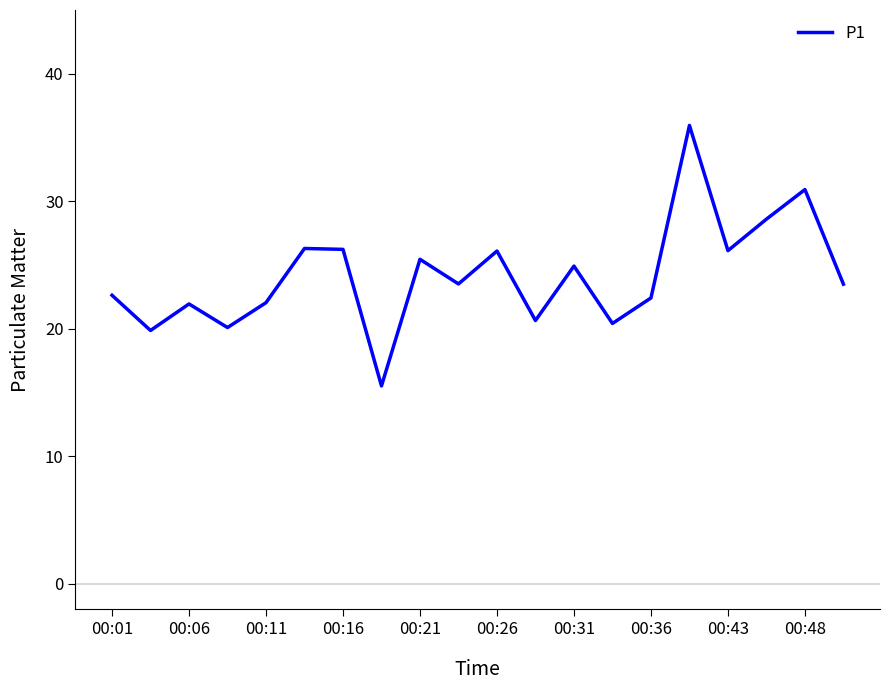

What is the smallest value displayed?

15.5